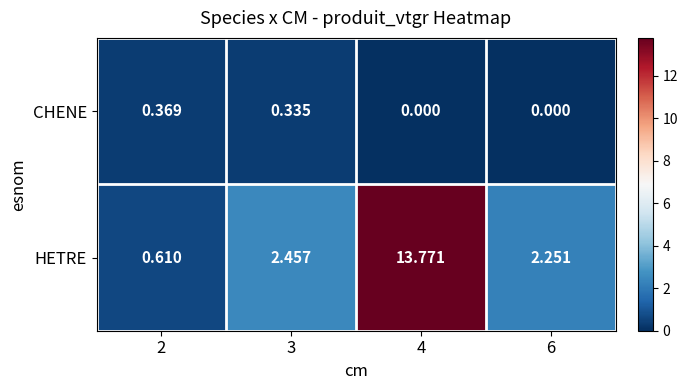

Which category has the highest value across all series?

4